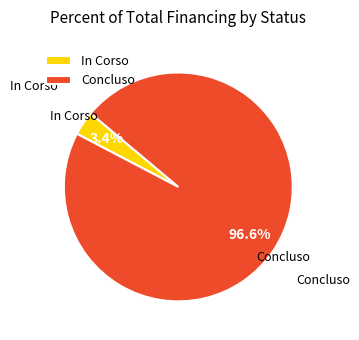

To the nearest percent, what is the average slice percentage?

50%